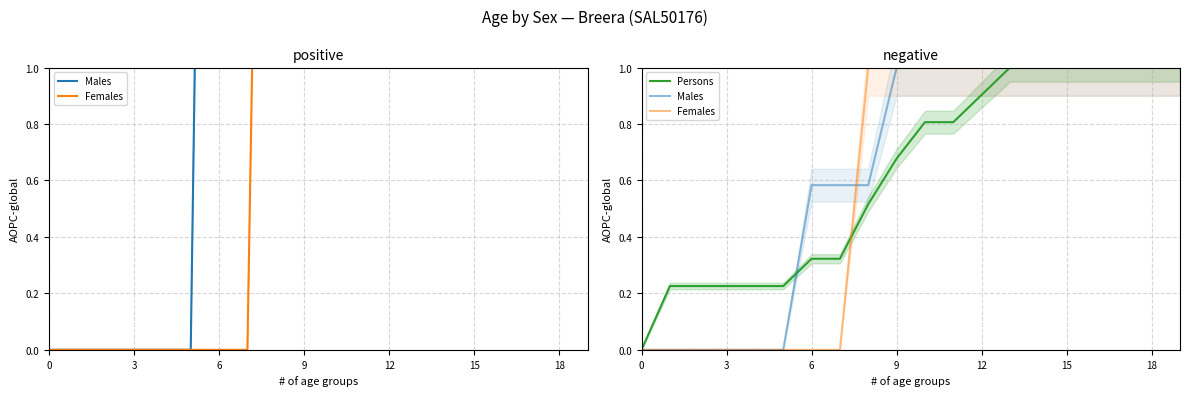

How many lines are shown in the chart?

3